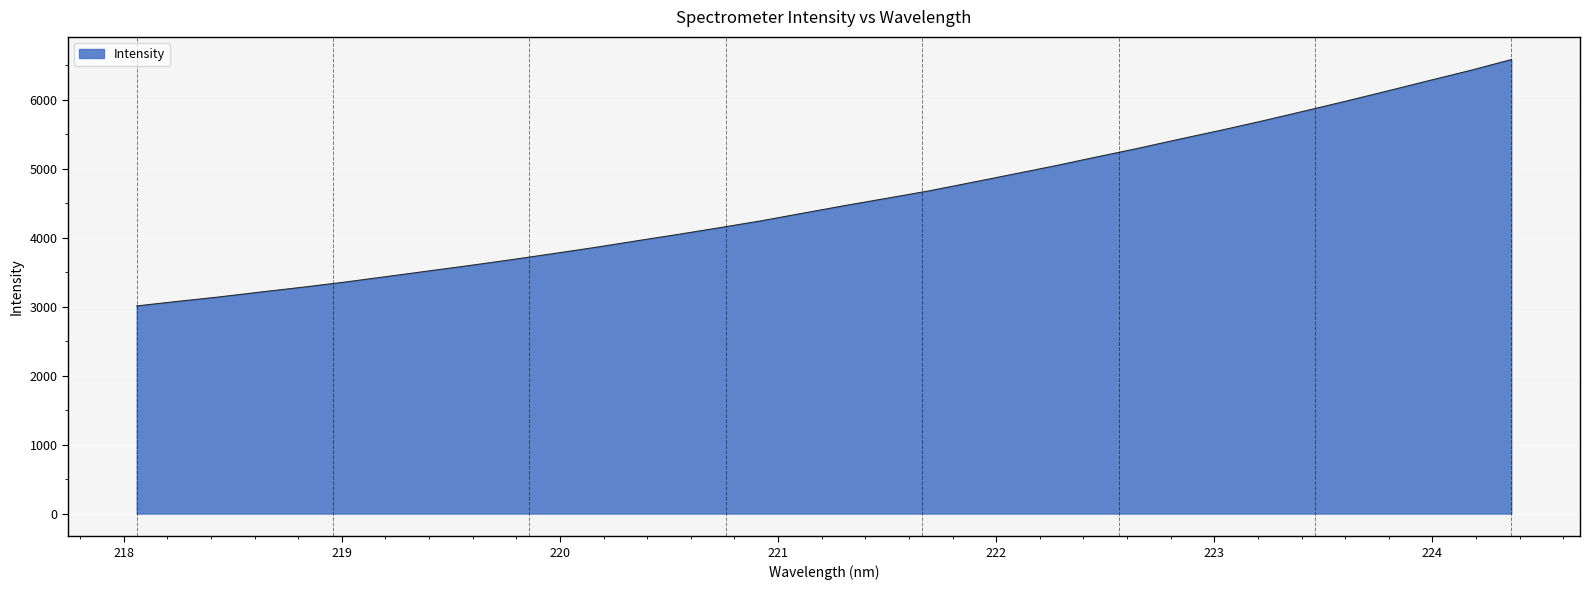

How many values are below 4466?

17